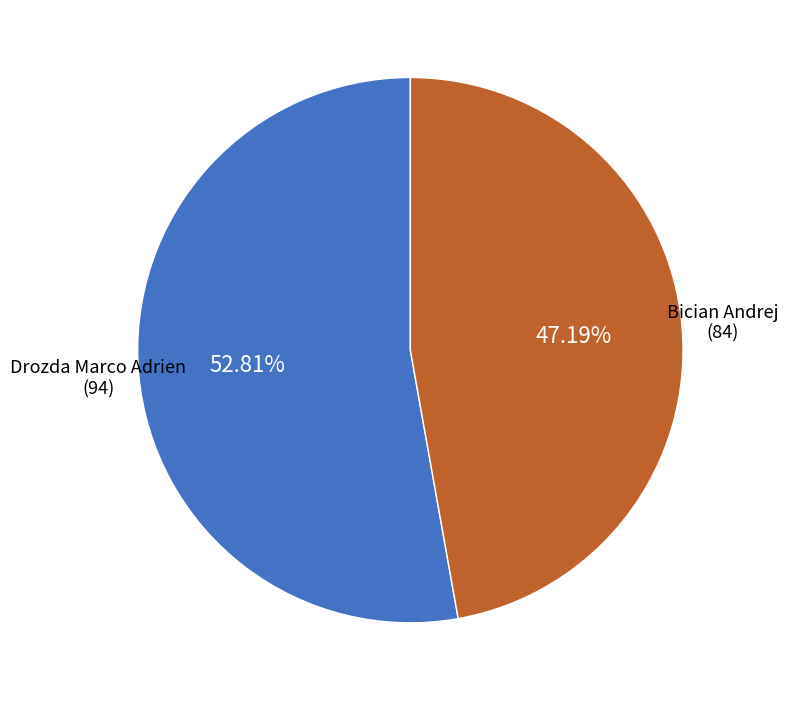

Does any single category account for the majority?

Yes